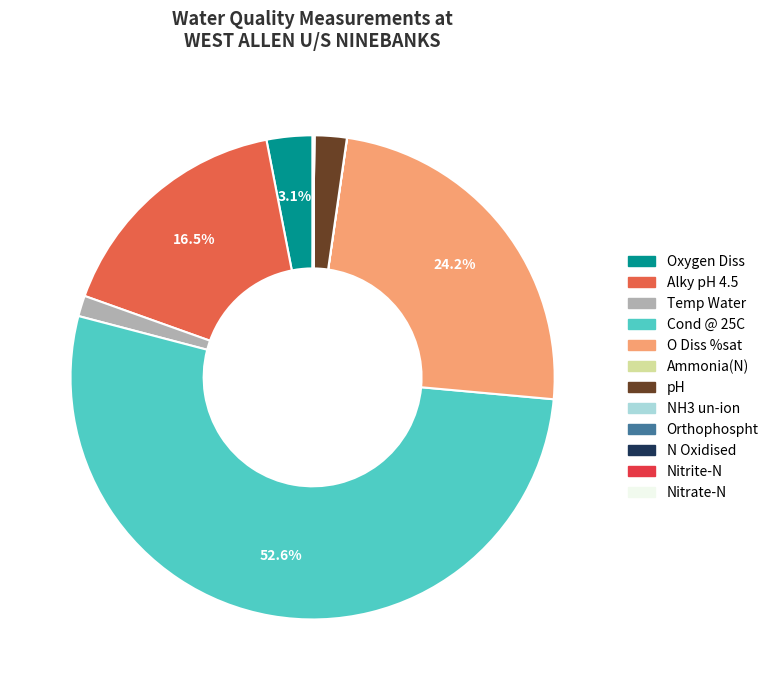

What percentage is NOT represented by Oxygen Diss?

96.9%